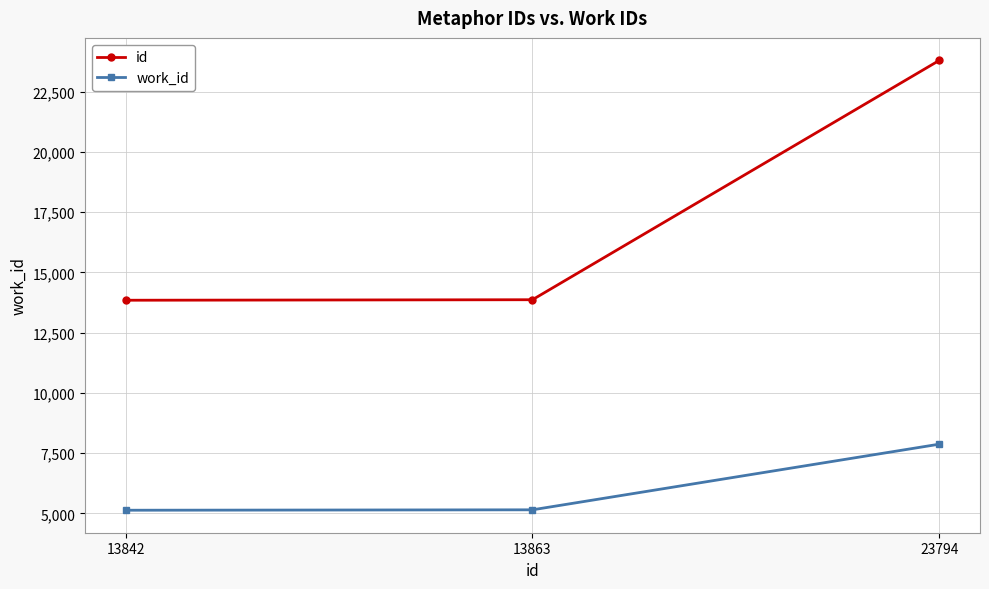

Is it true that id equals 22784 at 13842?

False